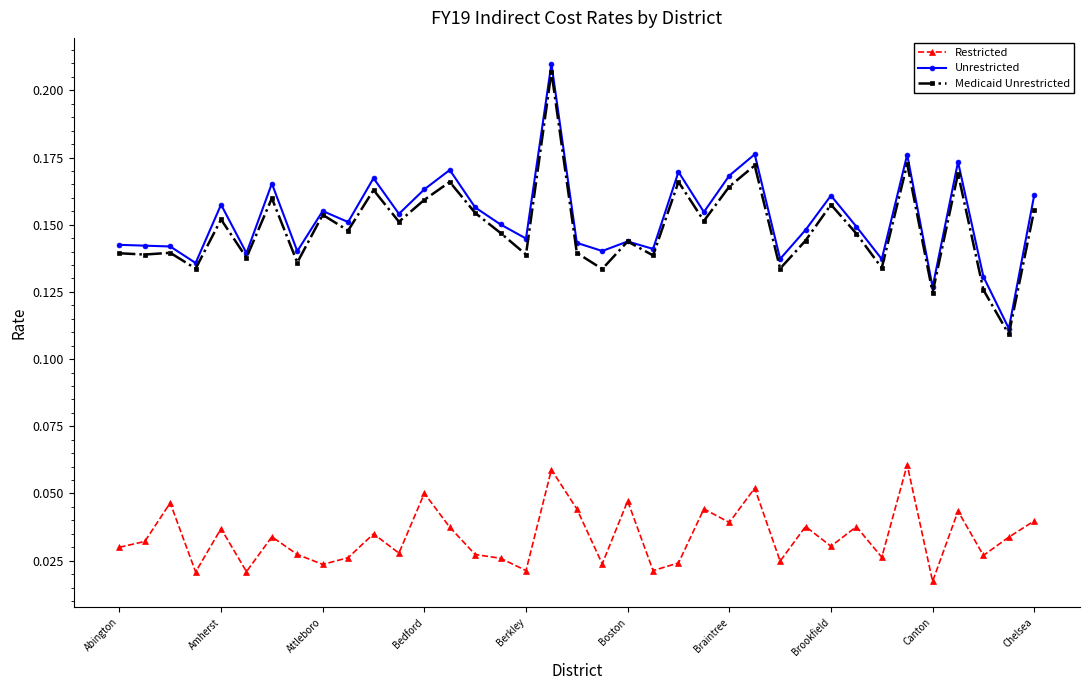

In Restricted, how many points are higher than both neighbors (excluding endpoints)?

13